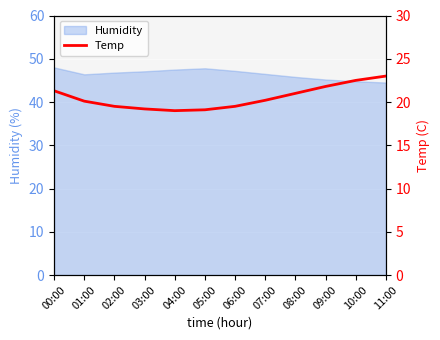

The value of Humidity at 07:00 is 46.5. True or false?

True